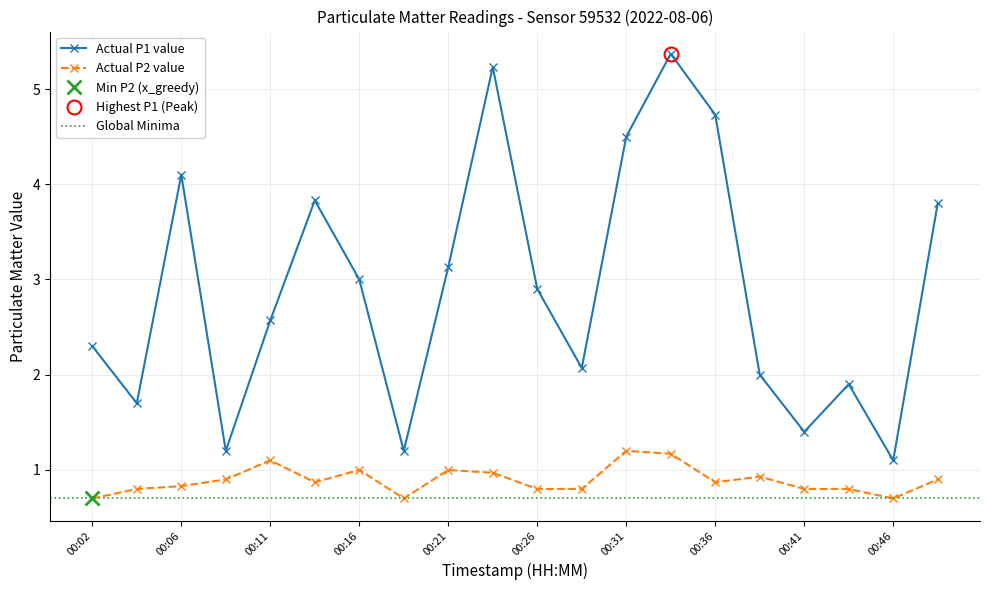

What is the value of the P1 point at the 16th from the left?

2.0